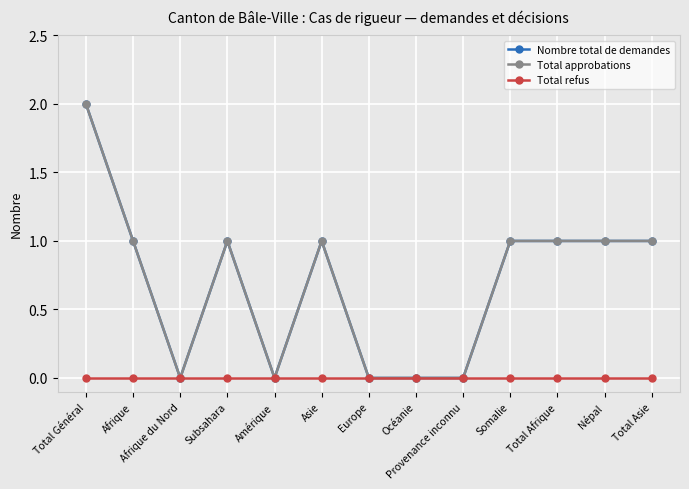

Is it true that Total refus equals 0 at Provenance inconnu?

True